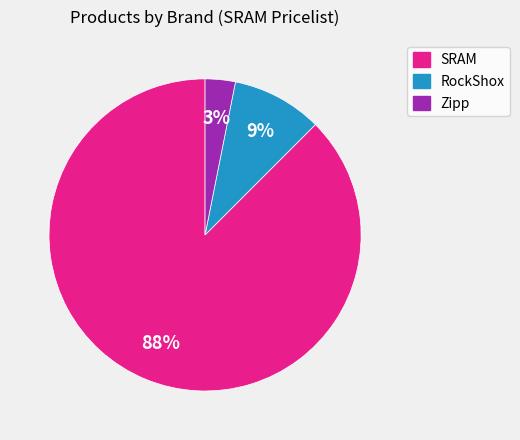

Combined, do SRAM and RockShox account for over 50%?

Yes